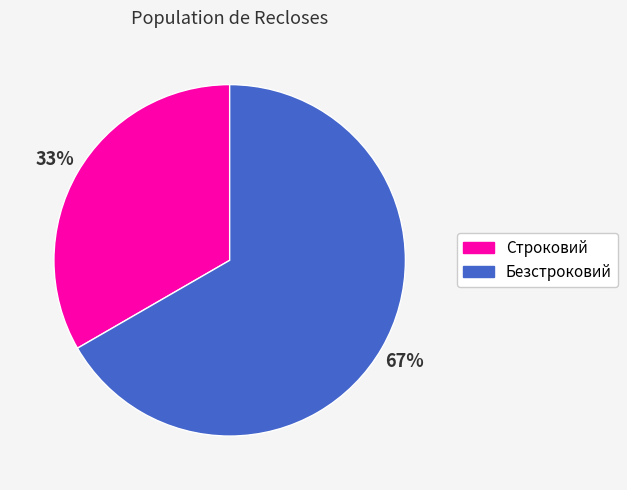

To the nearest percent, what percentage of the pie is Строковий?

33%